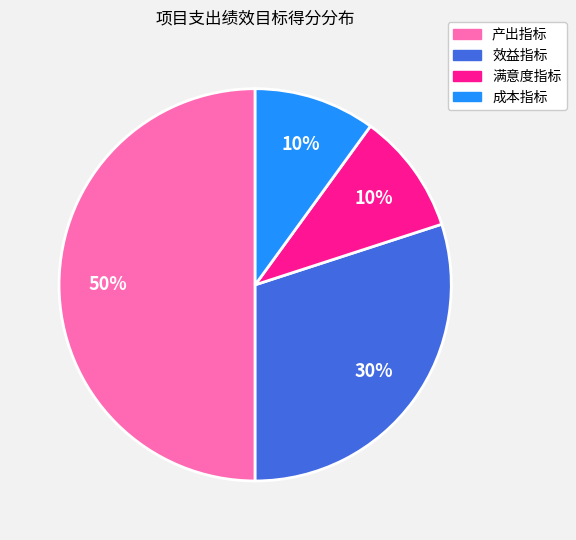

To the nearest percent, what percentage of the pie is 成本指标?

10%